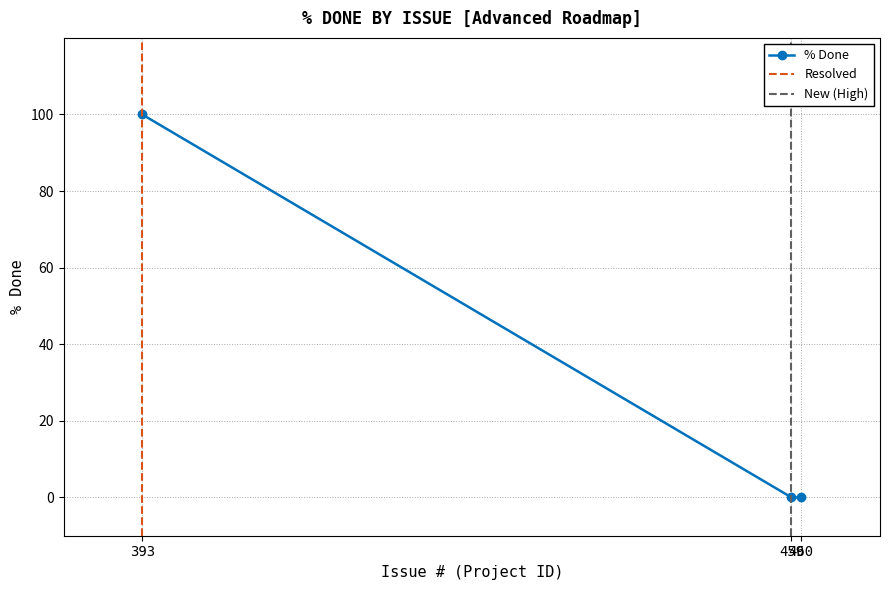

Reading left to right, extract all data points from this chart.

393=100	459=0	460=0